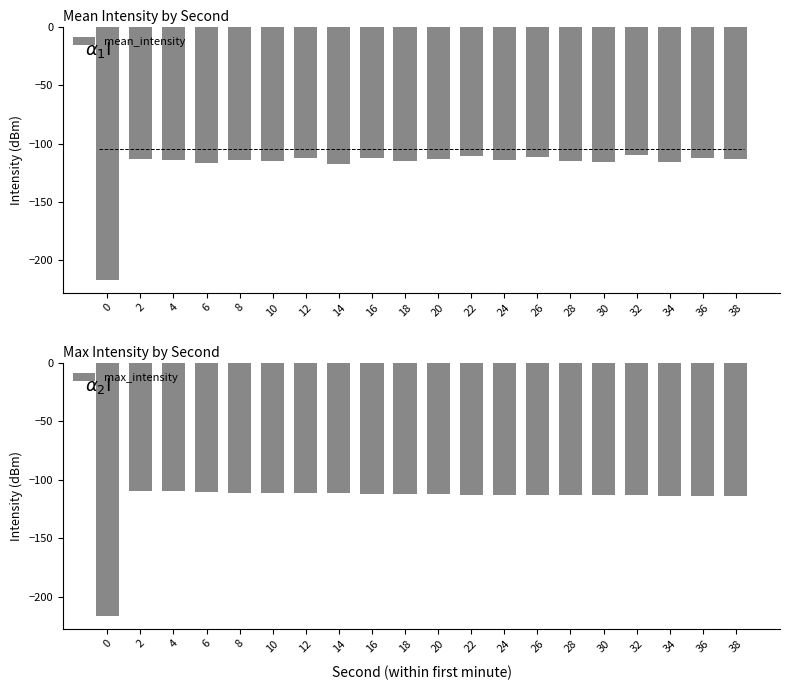

Reading left to right, transcribe all the data shown in this chart.

mean_intensity: -216.7	-113.1	-114.3	-116.6	-114.2	-115.3	-112.5	-117.6	-112.7	-115.0	-113.6	-110.8	-114.3	-111.6	-114.9	-116.1	-109.9	-116.1	-112.1	-113.4
max_intensity: -216.7	-109.8	-109.9	-110.8	-111.3	-111.6	-111.6	-111.9	-112.1	-112.5	-112.7	-112.8	-113.1	-113.4	-113.4	-113.4	-113.6	-113.7	-113.7	-113.8